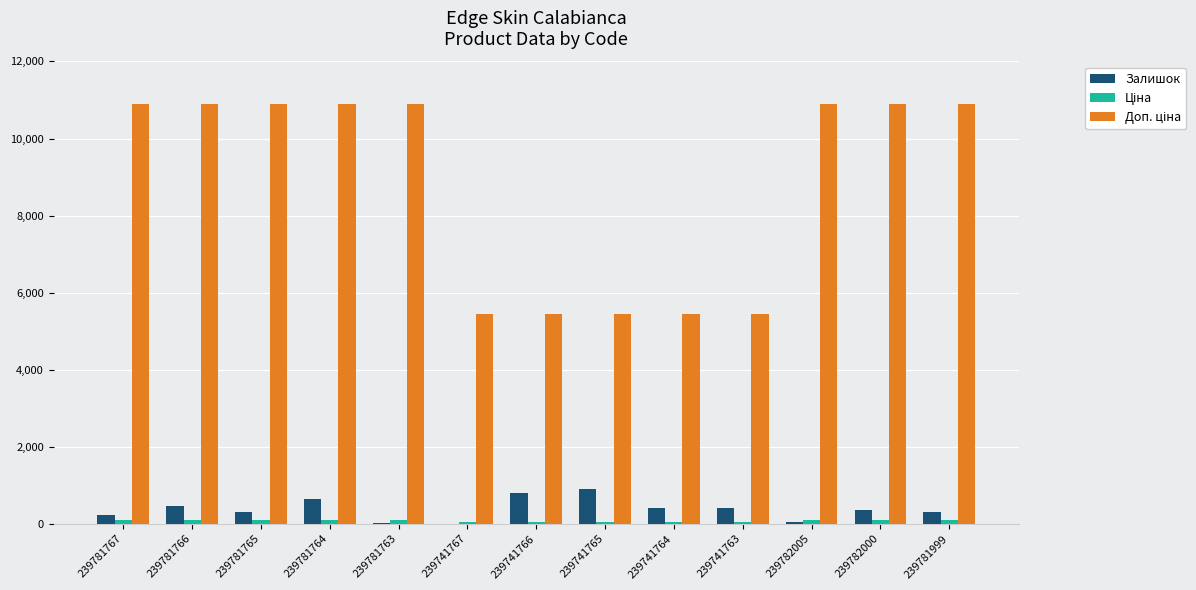

The value of Залишок at 239741763 is 422.0. True or false?

True